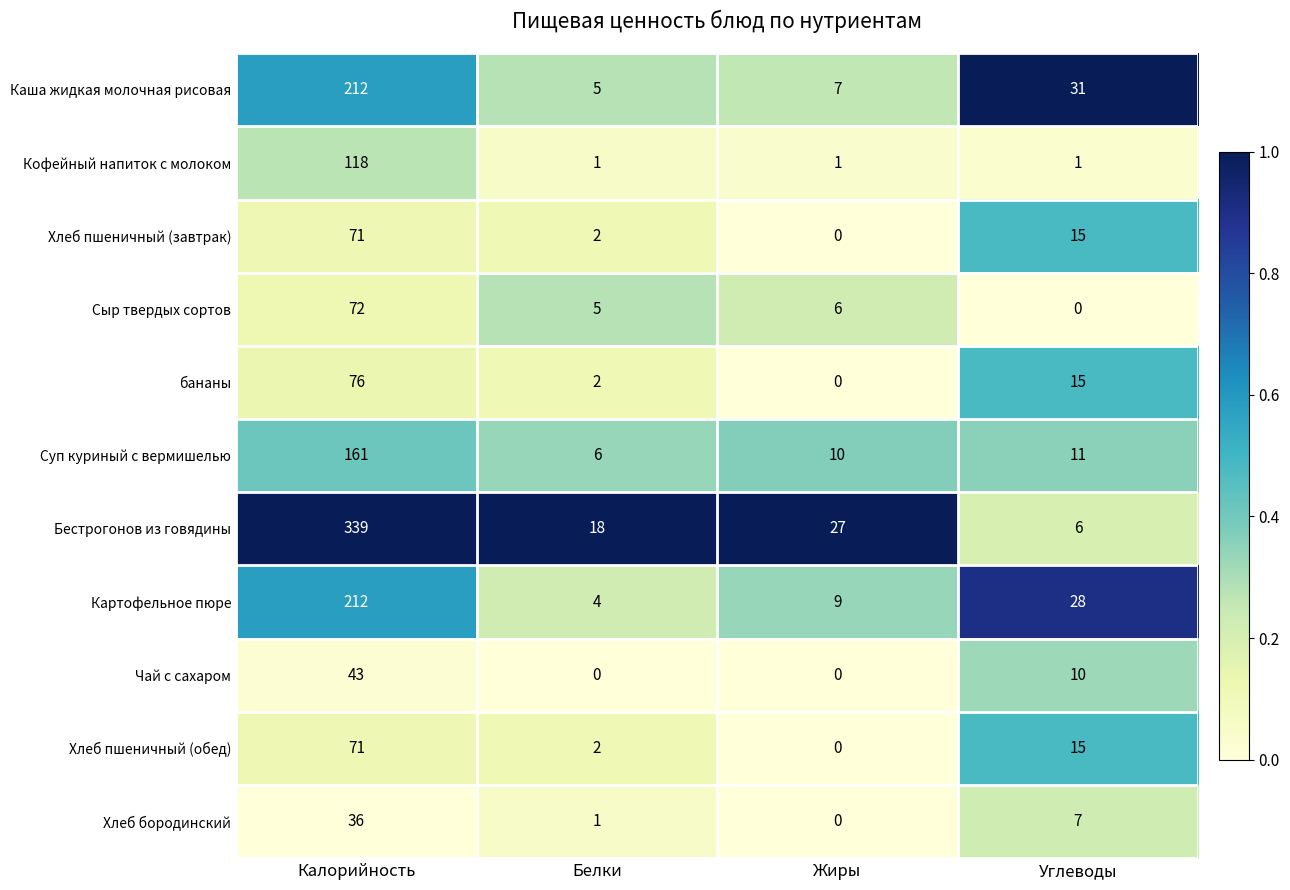

List the labels in order of Хлеб бородинский value, largest first.

Калорийность, Углеводы, Белки, Жиры